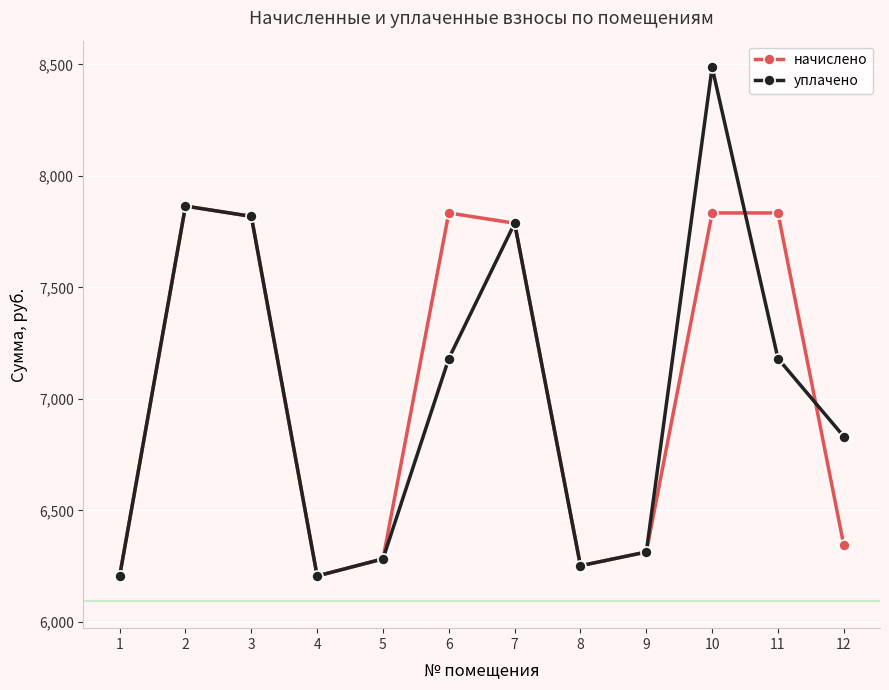

At which label does начислено reach its peak?

2